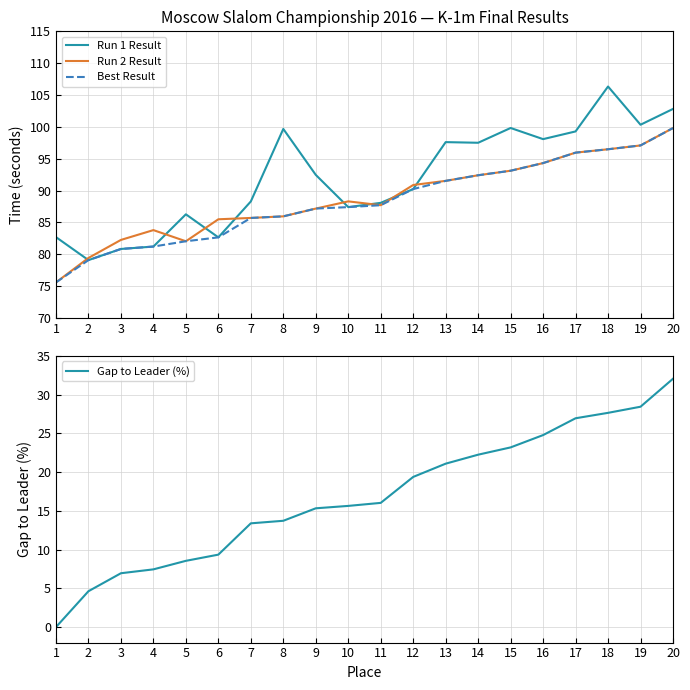

How many values in the Run 1 Result series exceed 92?

10